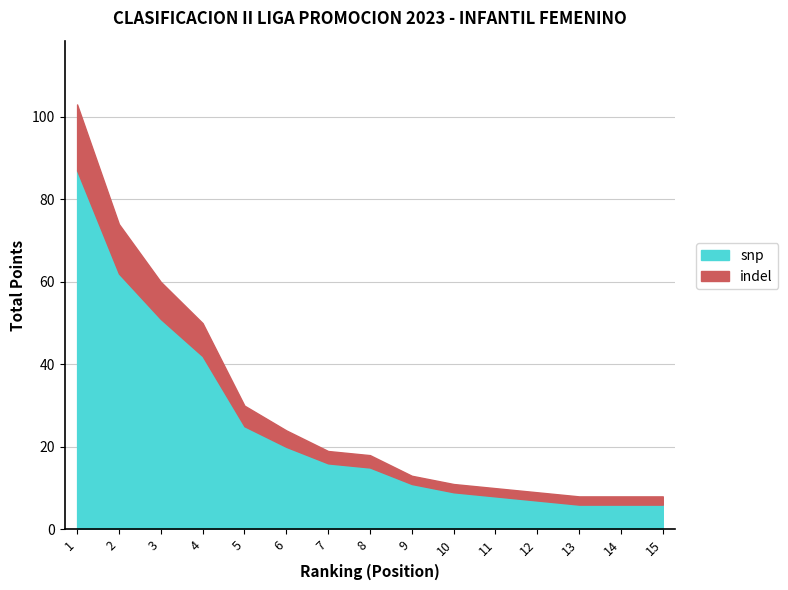

Reading right to left, list all the values displayed in this chart.

15=8	14=8	13=8	12=9	11=10	10=11	9=13	8=18	7=19	6=24	5=30	4=50	3=60	2=74	1=103